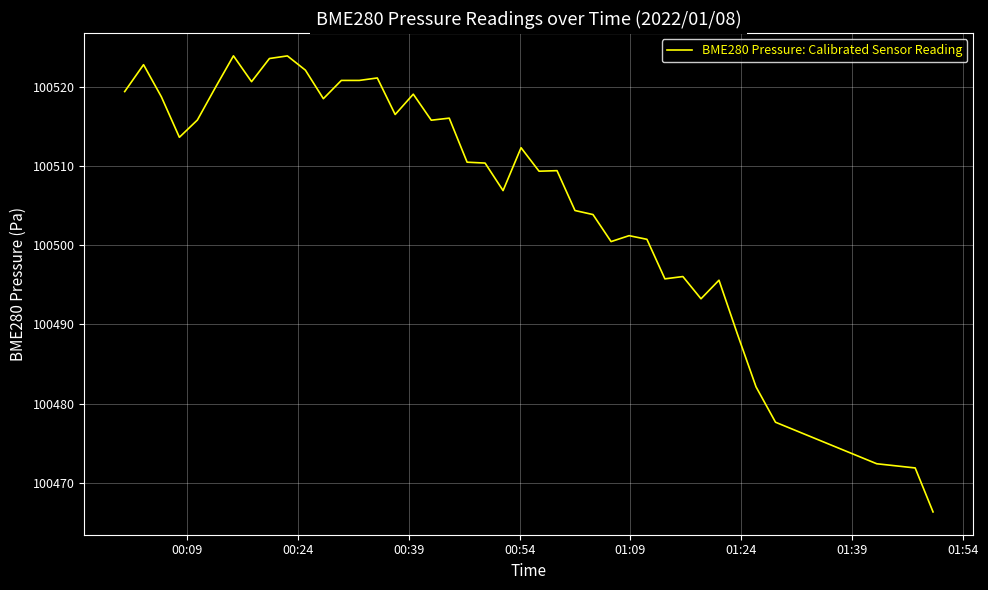

What is the difference between the maximum and minimum values?

57.7